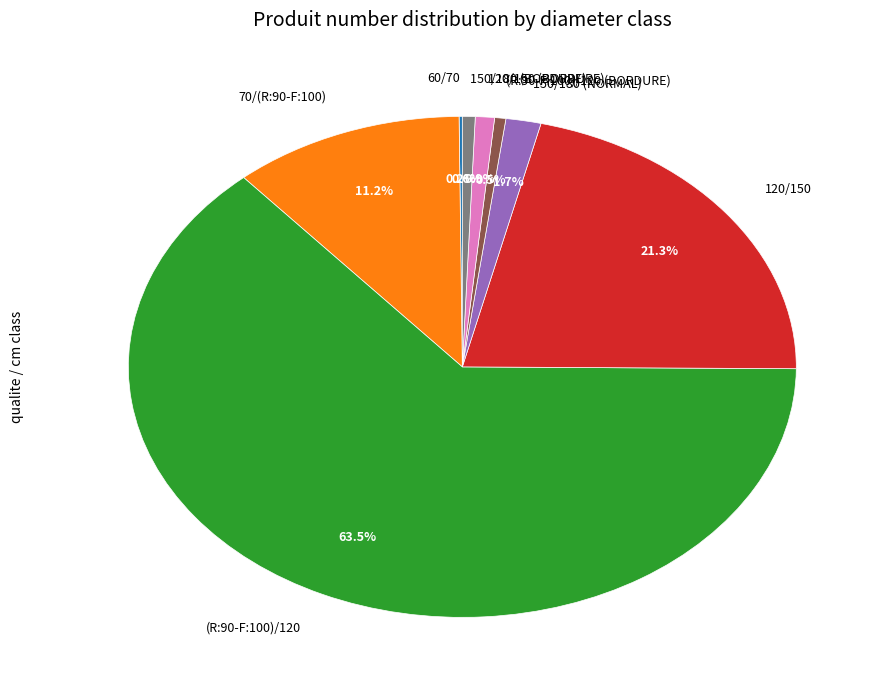

Does (R:90-F:100)/120 account for over 50% of the chart?

Yes